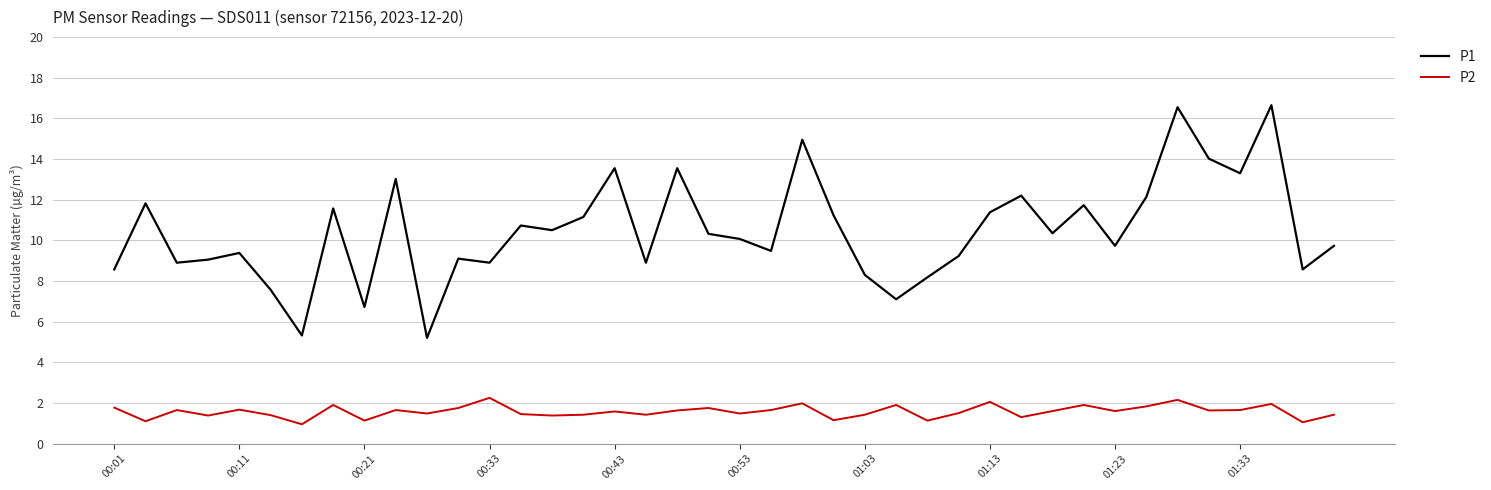

True or false: P2 and P1 intersect in this chart.

False